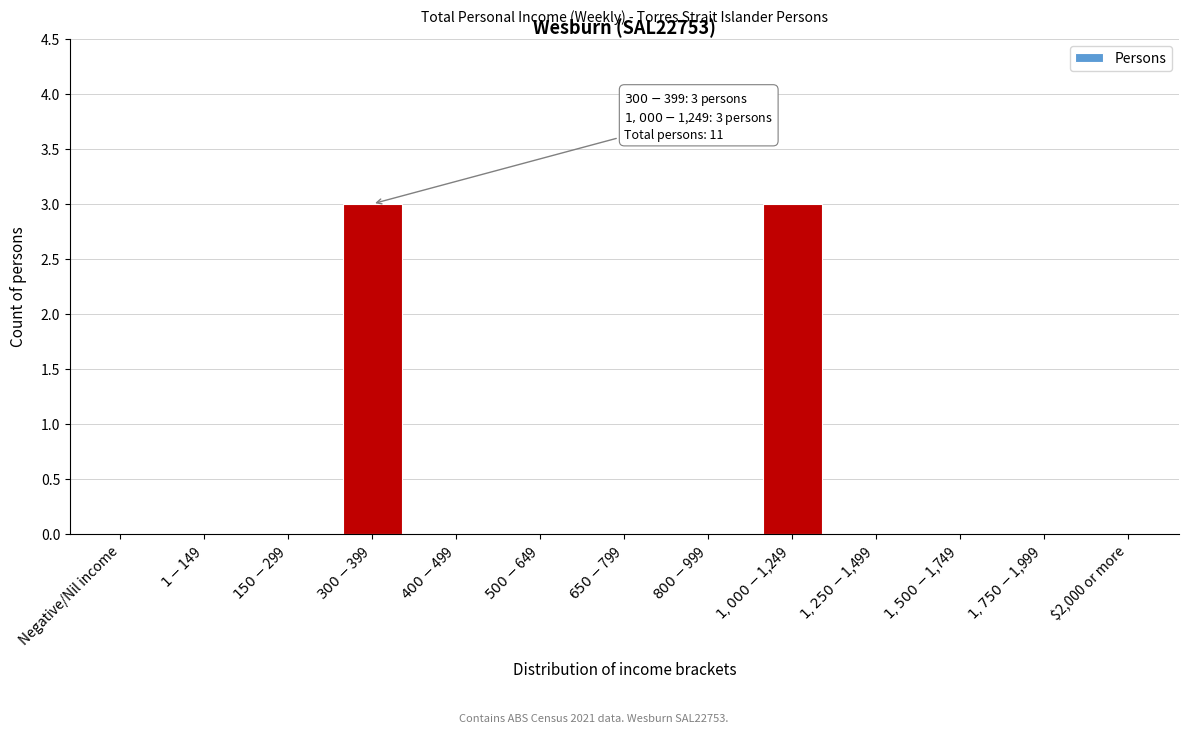

What is the greatest value displayed?

3